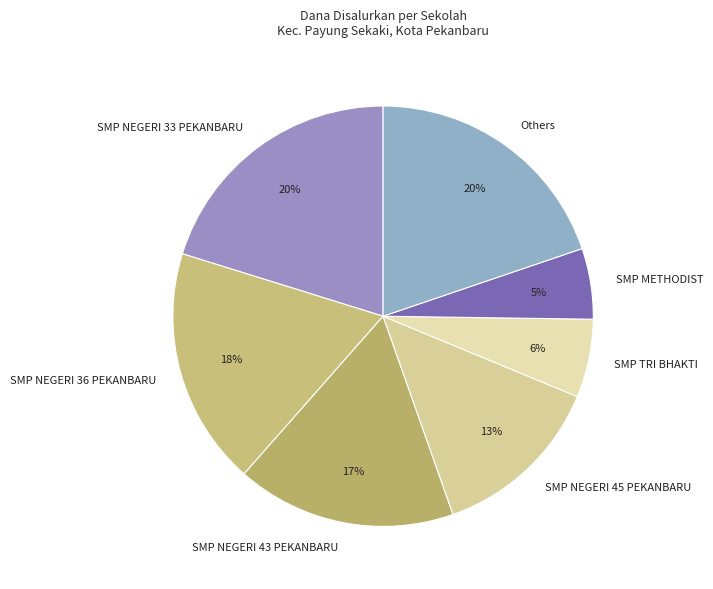

Is there a majority slice in this chart?

No